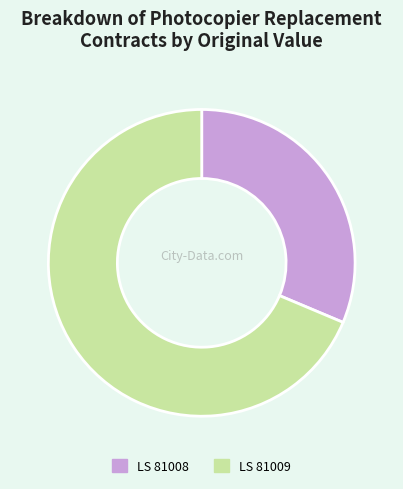

Does any single category account for the majority?

Yes